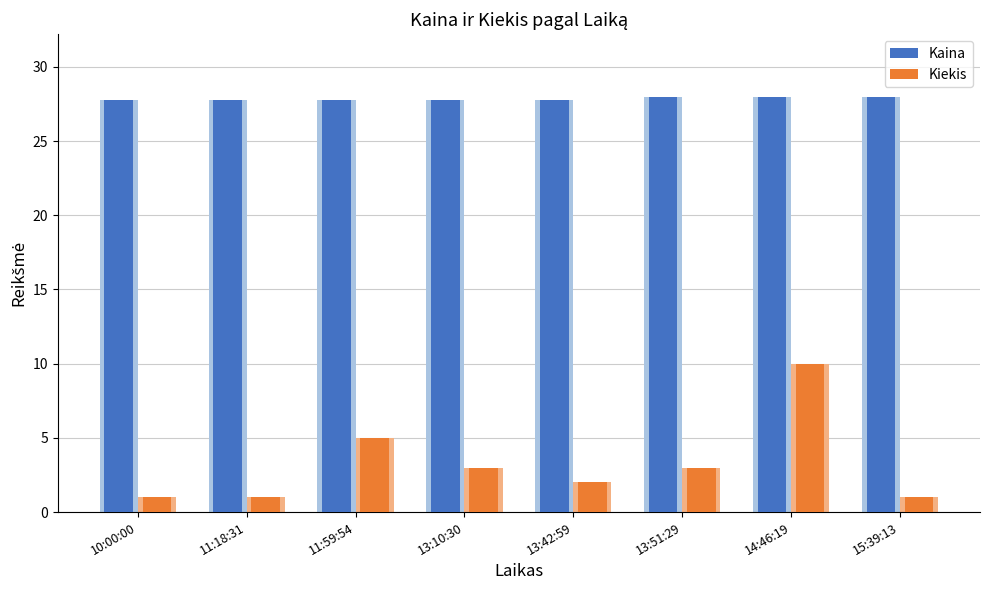

Reading right to left, what are all the values shown in this chart?

Kaina: 15:39:13=28.0	14:46:19=28.0	13:51:29=28.0	13:42:59=27.8	13:10:30=27.8	11:59:54=27.8	11:18:31=27.8	10:00:00=27.8
Kiekis: 15:39:13=1.0	14:46:19=10.0	13:51:29=3.0	13:42:59=2.0	13:10:30=3.0	11:59:54=5.0	11:18:31=1.0	10:00:00=1.0